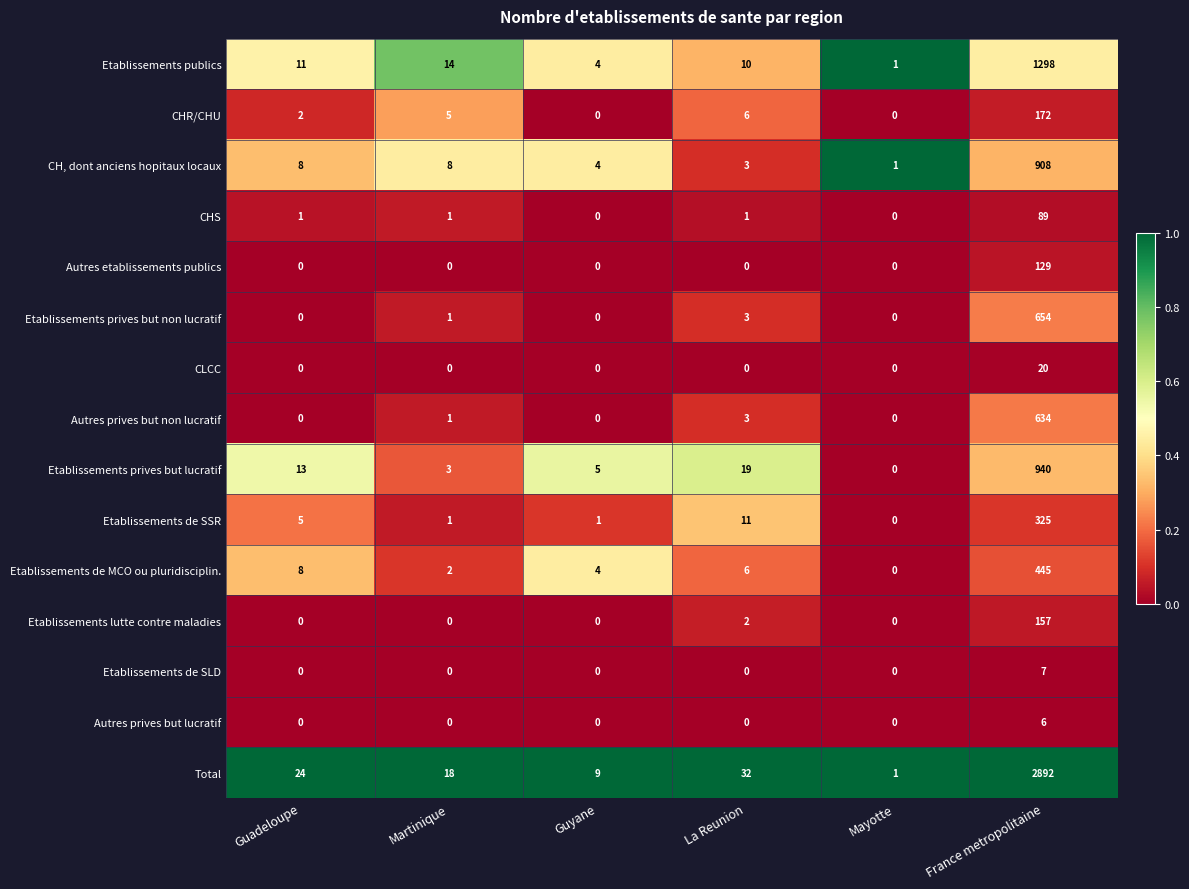

At which category is the sum across all series the highest?

France metropolitaine